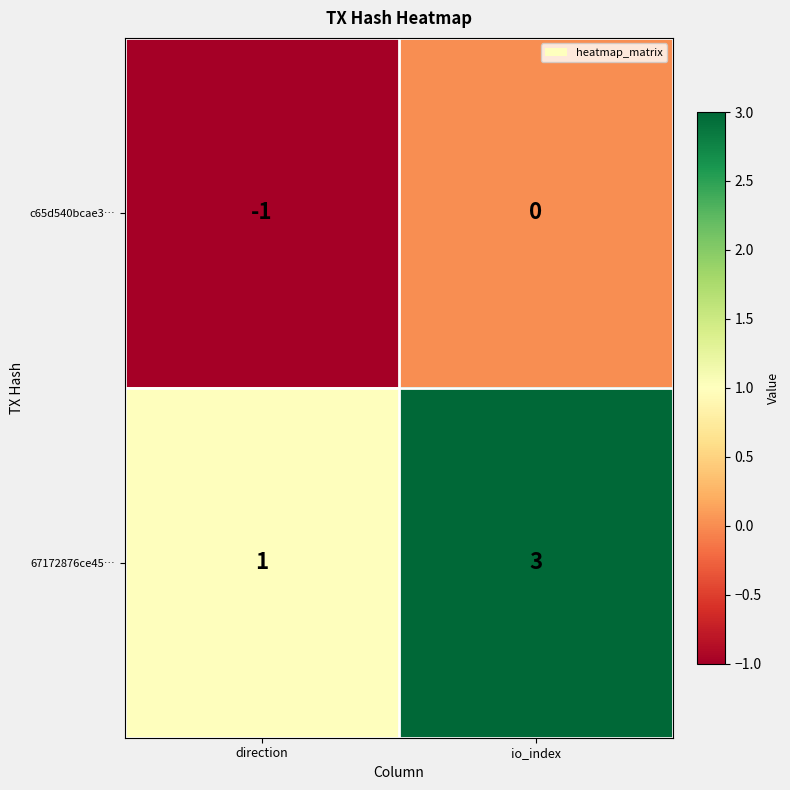

Which category has the highest value across all series?

io_index